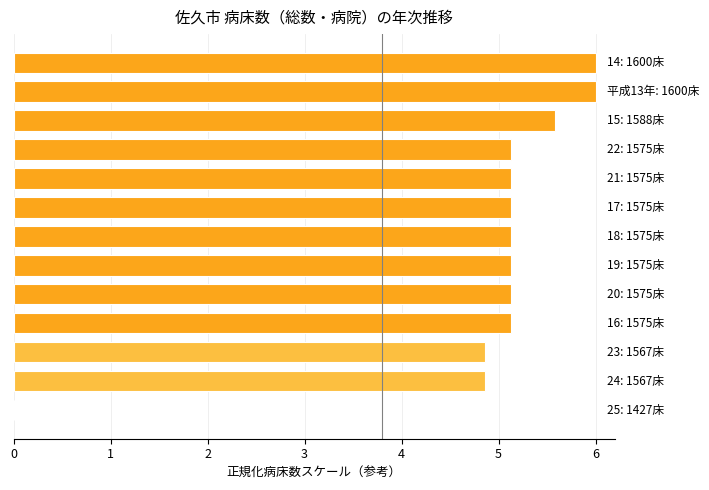

What is the maximum value shown in the chart?

6.0